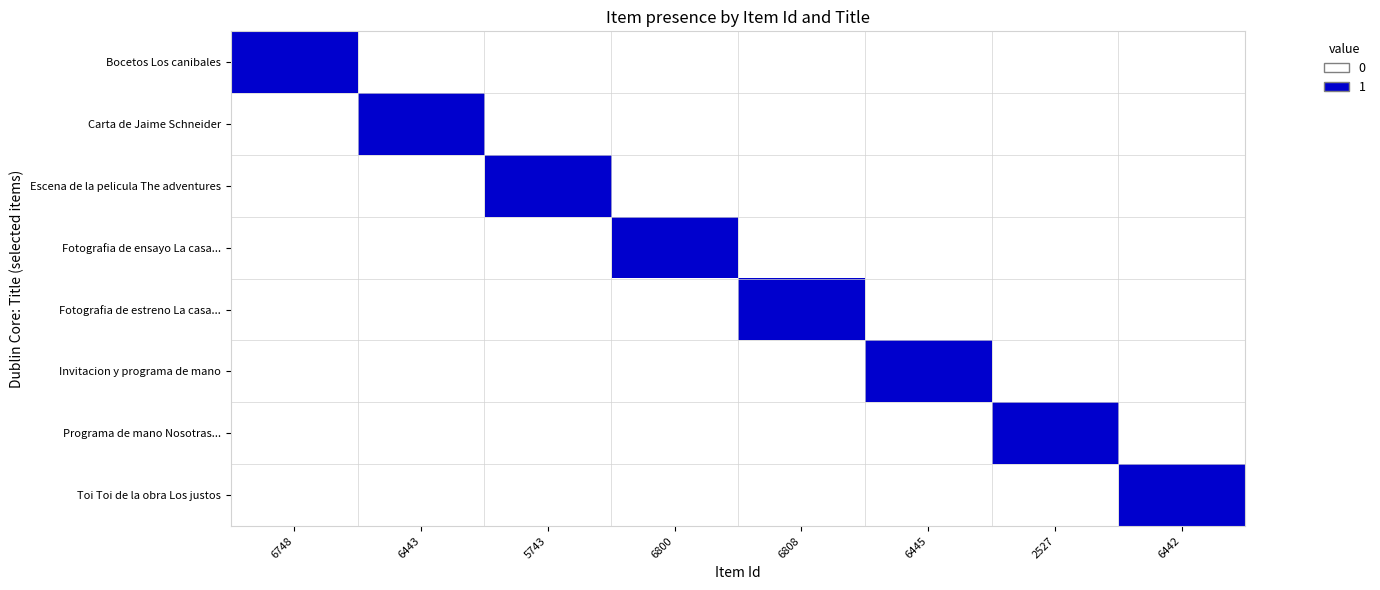

What is the spread (max minus min) of values at 6442?

1